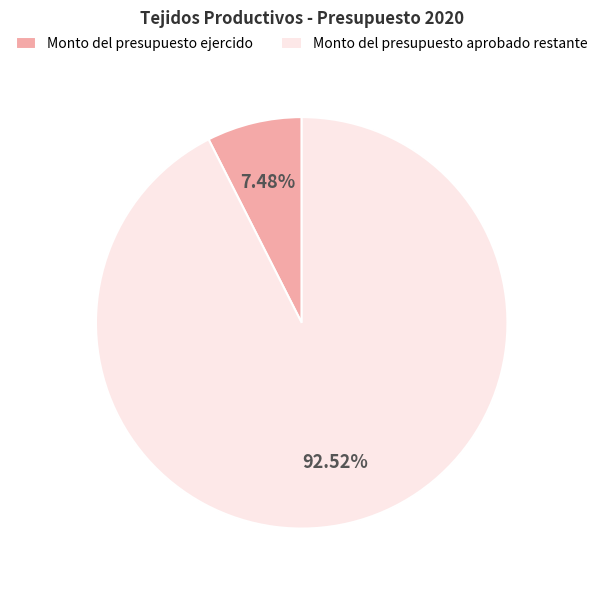

Does Monto del presupuesto aprobado restante represent more than half of the total?

Yes